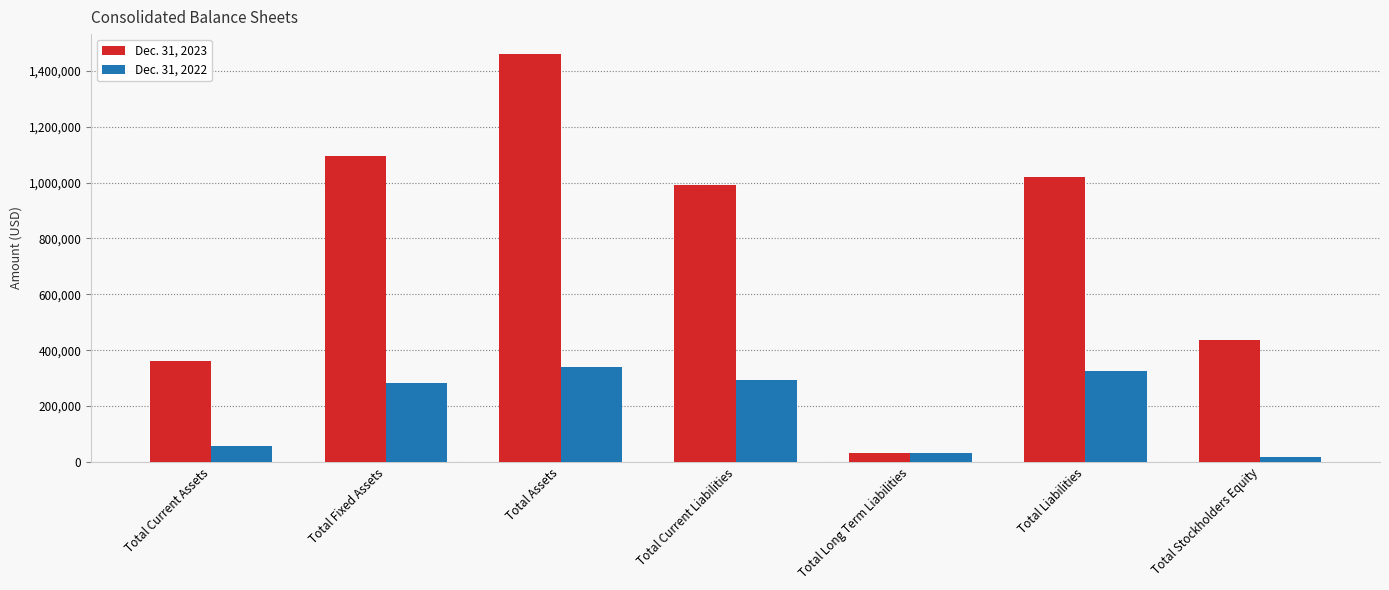

What is the difference between the Dec. 31, 2022 values at Total Fixed Assets and Total Current Assets?

225362